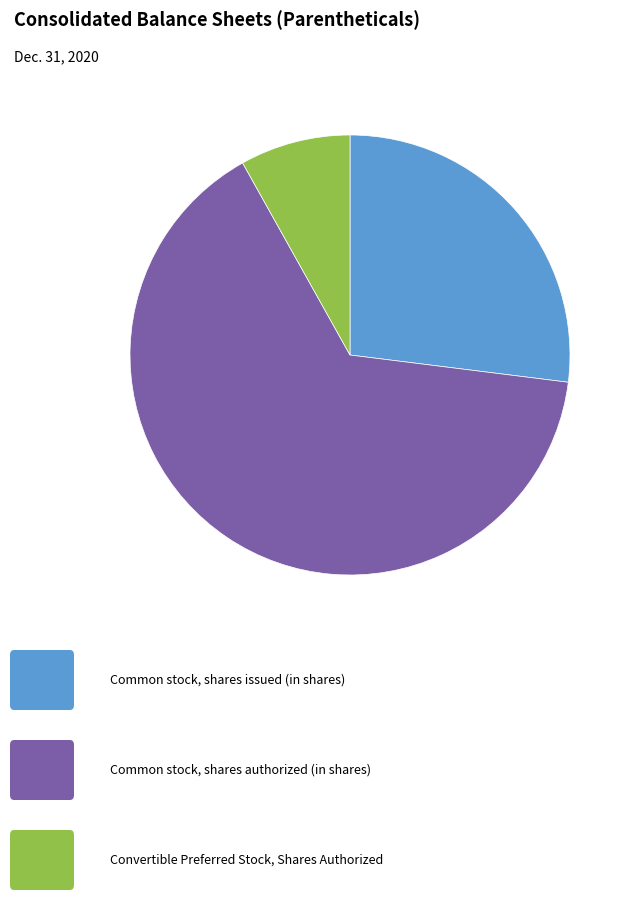

Is there any slice that represents more than half of the pie?

Yes